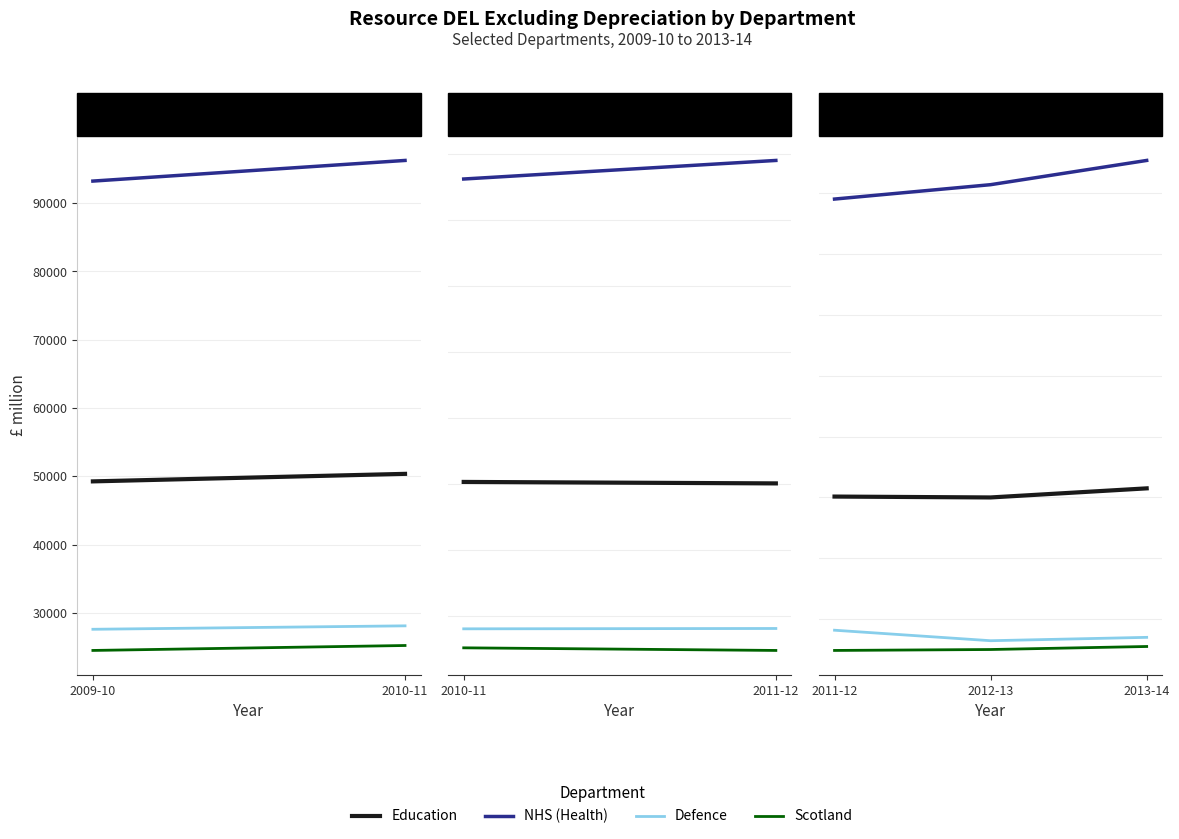

What is the maximum value shown in the chart?

105427